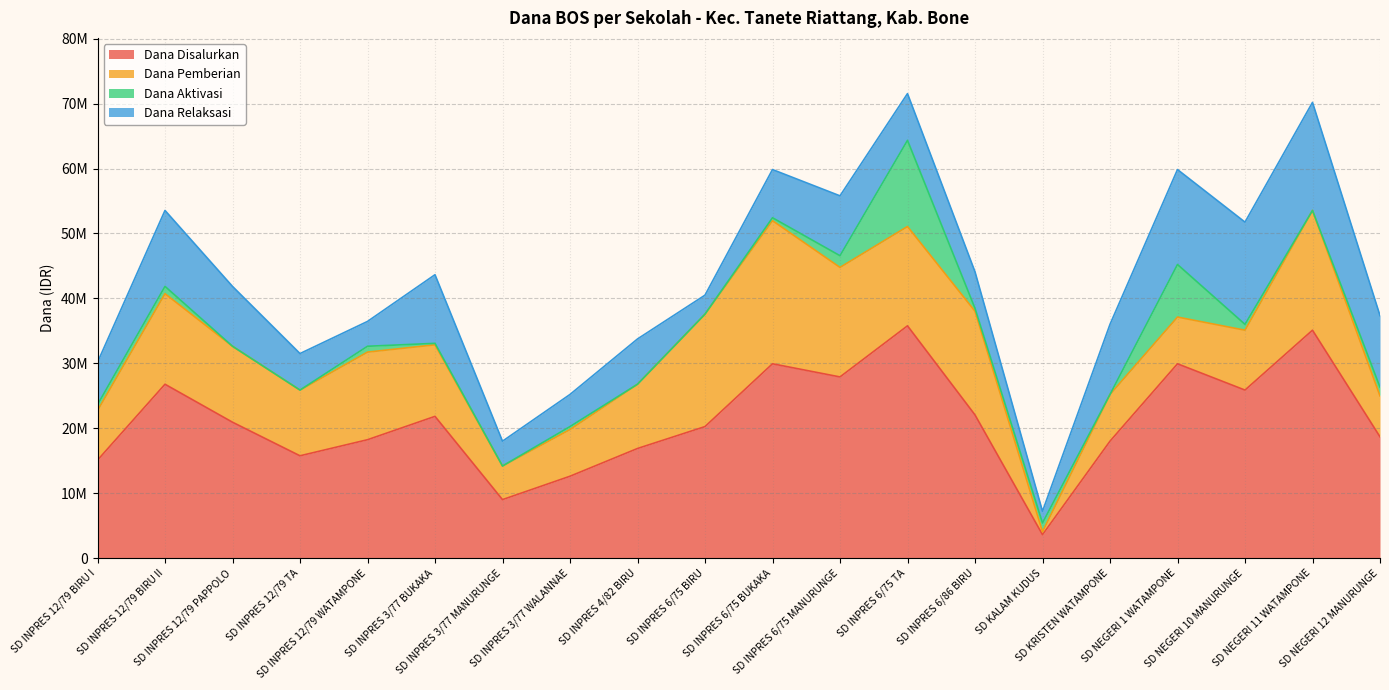

What is the total value across all series at SD NEGERI 11 WATAMPONE?

70200000